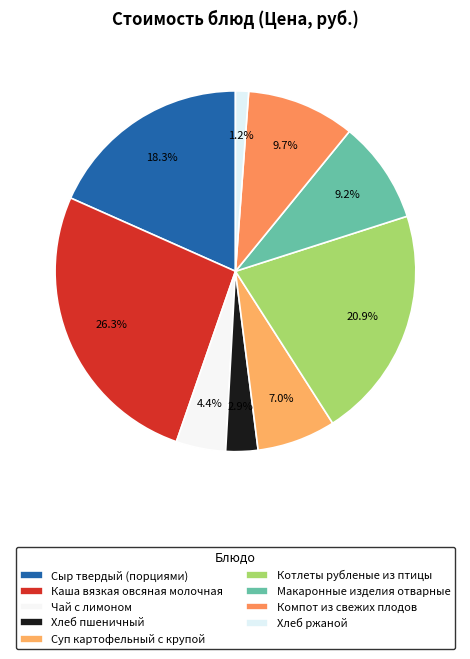

Which category has the biggest portion of the pie?

Каша вязкая овсяная молочная